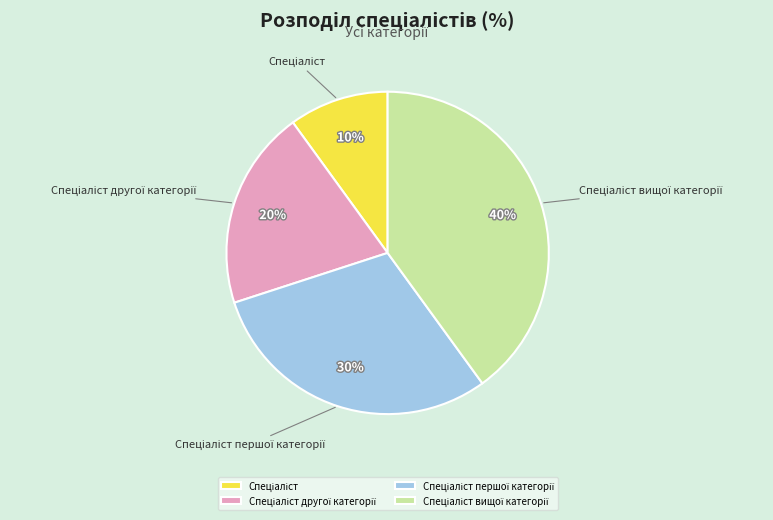

Does any single category account for the majority?

No